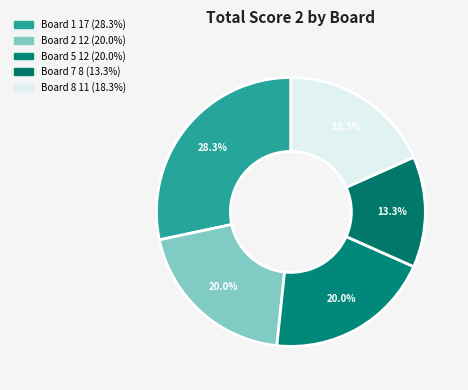

Does any single category account for the majority?

No